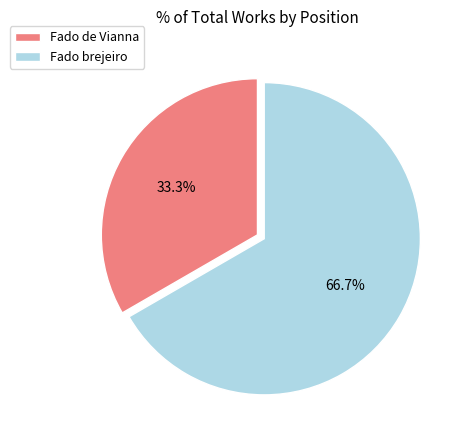

Which has a higher value, Fado de Vianna or Fado brejeiro?

Fado brejeiro